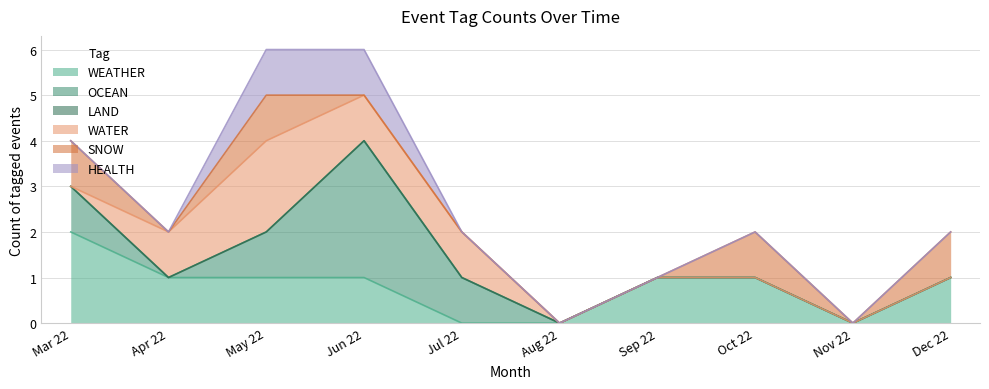

Is it true that SNOW equals 0 at 2022-06?

True